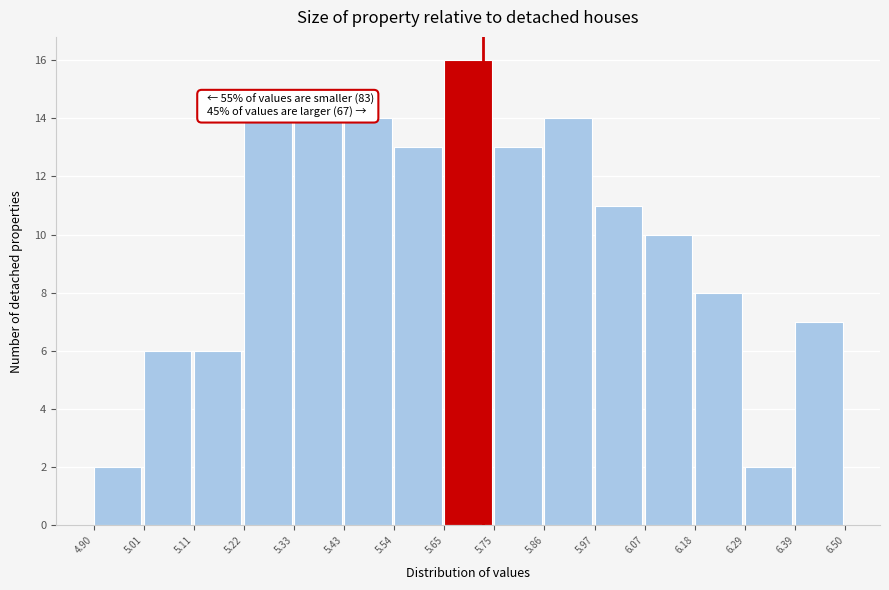

Which range on the x-axis has the tallest bar?

5.65 to 5.75